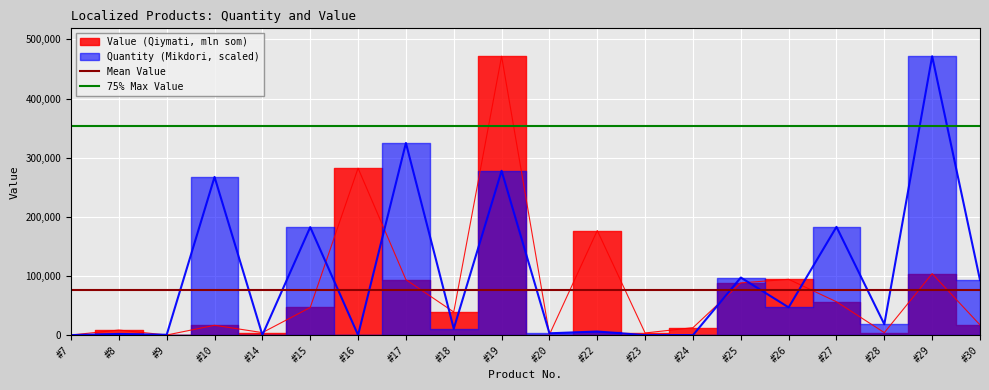

What is the minimum value for Mean Value?

76166.5